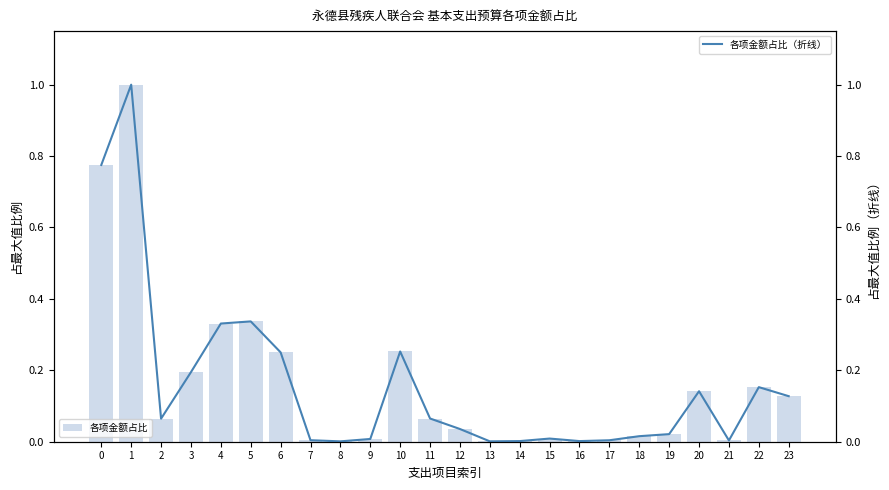

What are all the series names shown in the legend?

各项金额占比, 各项金额占比（折线）